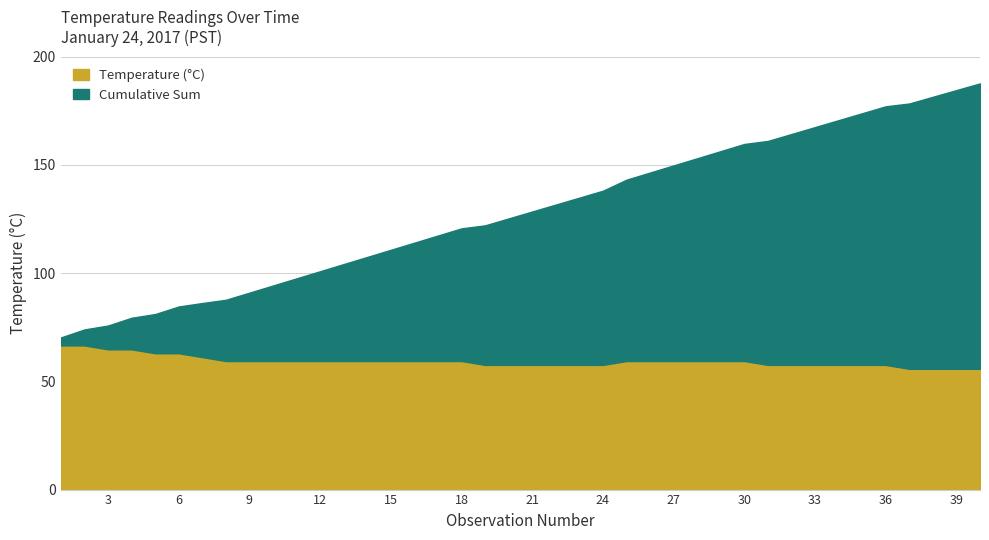

What is the value of the Cumulative Sum point at the 6th from the left?

84.6